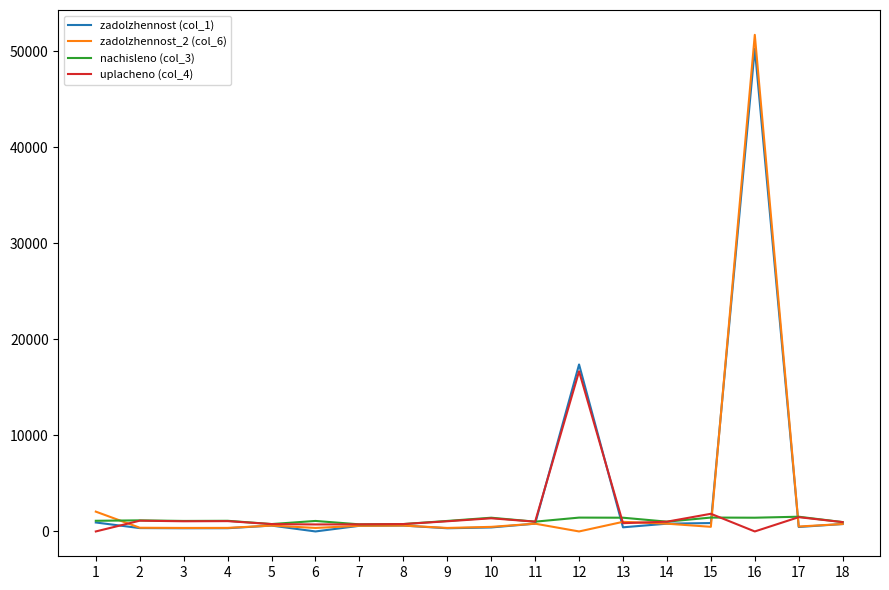

What is the difference between the maximum and minimum values in the nachisleno (col_3) series?

794.9